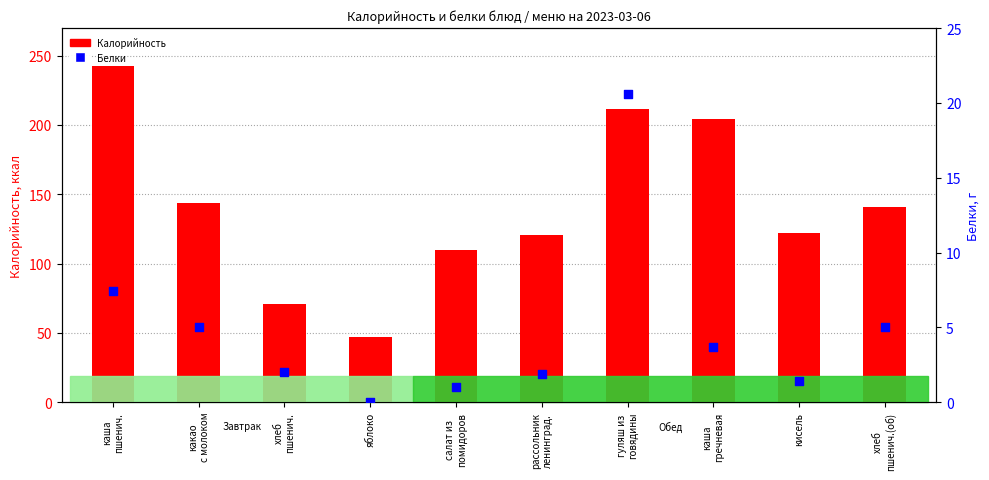

What is the total value across all series at каша
пшенич.?

250.4